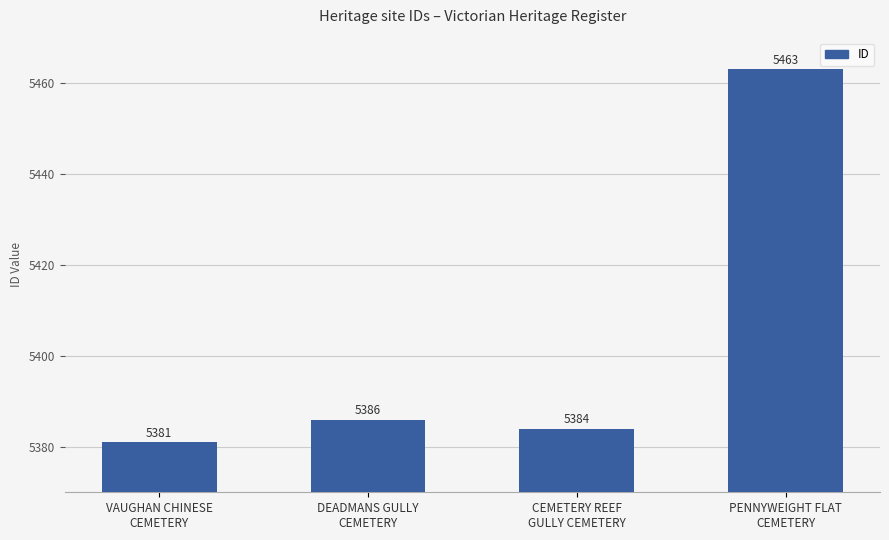

The value at CEMETERY REEF
GULLY CEMETERY is 5384. True or false?

True